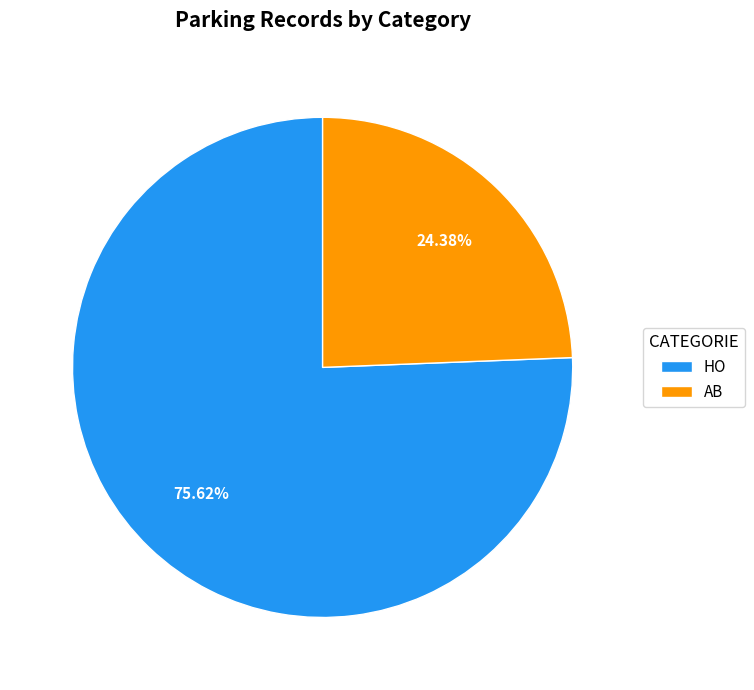

Rank the categories by value from highest to lowest.

HO, AB